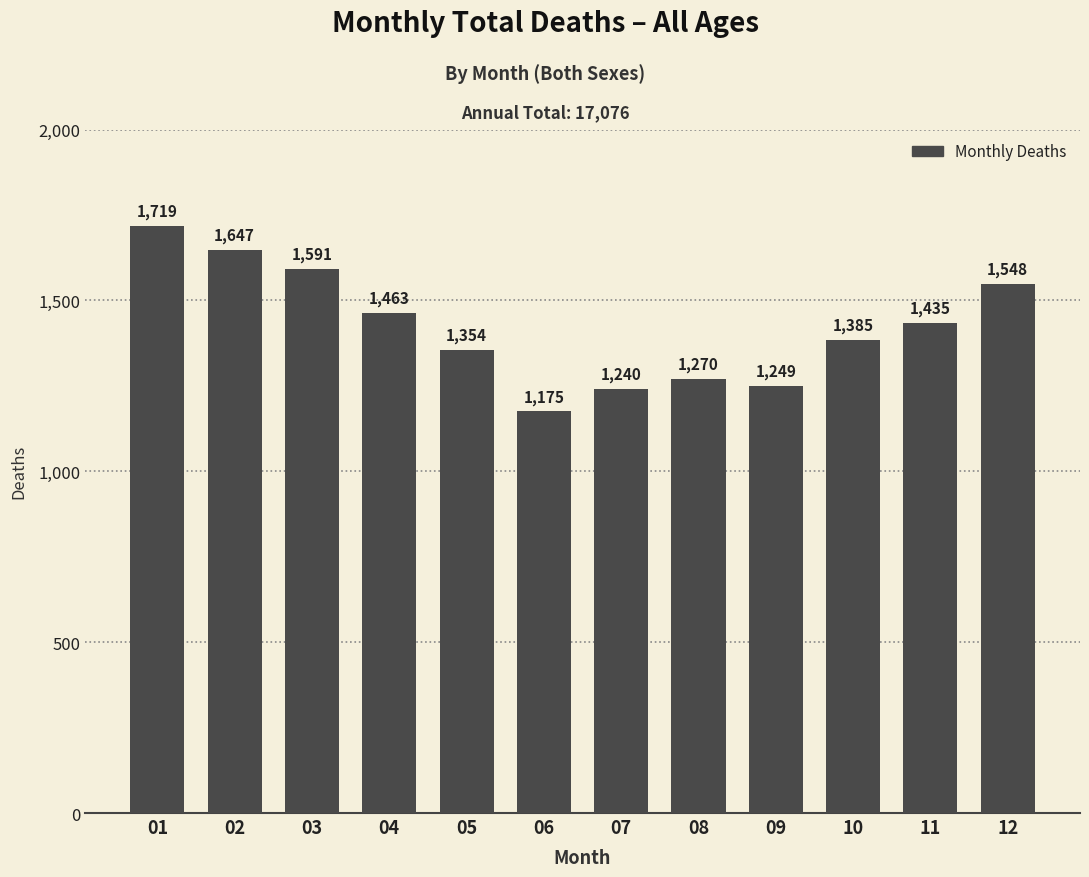

Count the number of data series in this chart.

1